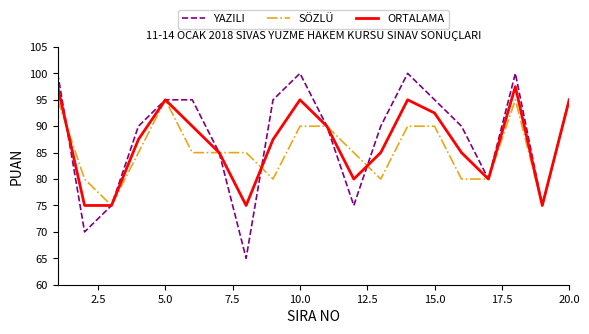

List the series in order of their peak value, lowest first.

SÖZLÜ, ORTALAMA, YAZILI